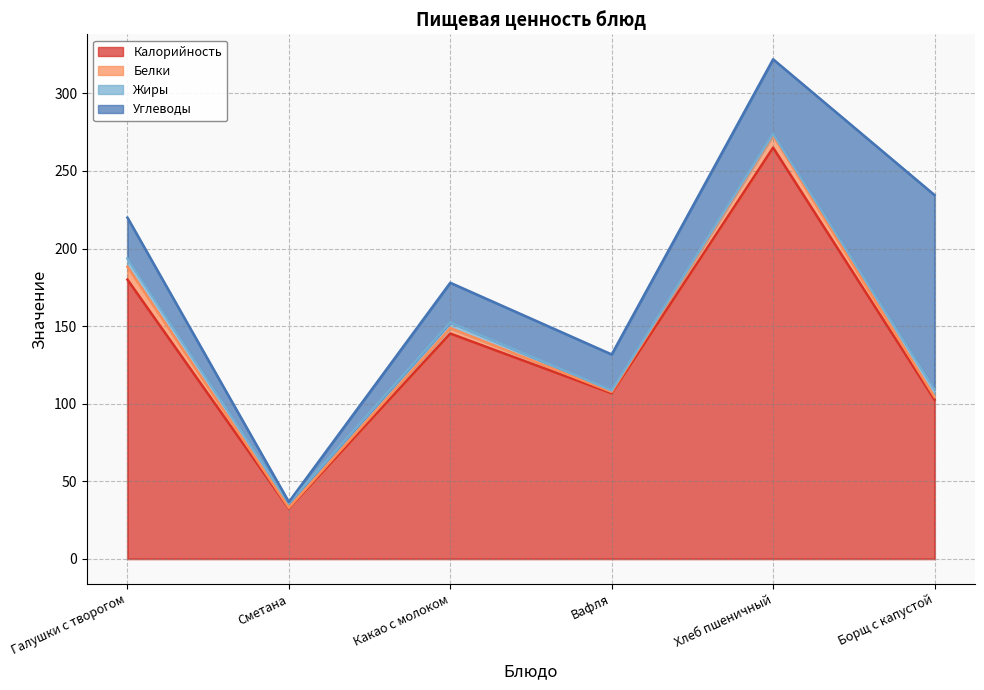

List the series in order of their peak value, lowest first.

Жиры, Белки, Углеводы, Калорийность